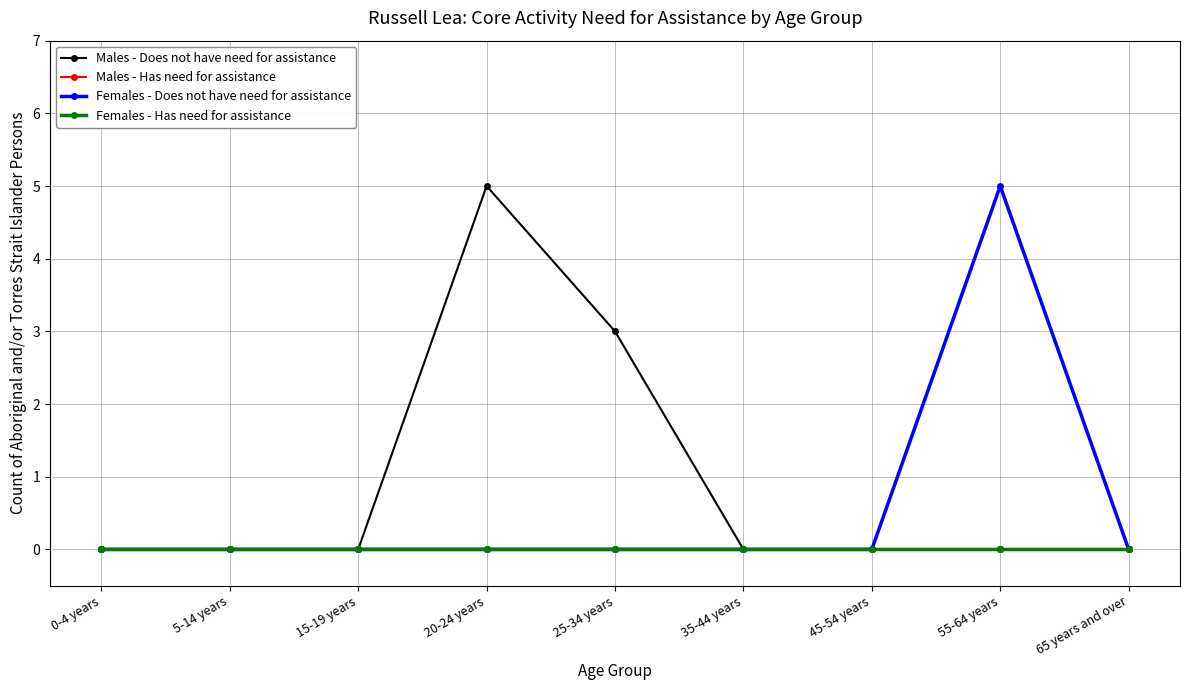

True or false: Females - Has need for assistance has more than 2 interior local peaks.

False